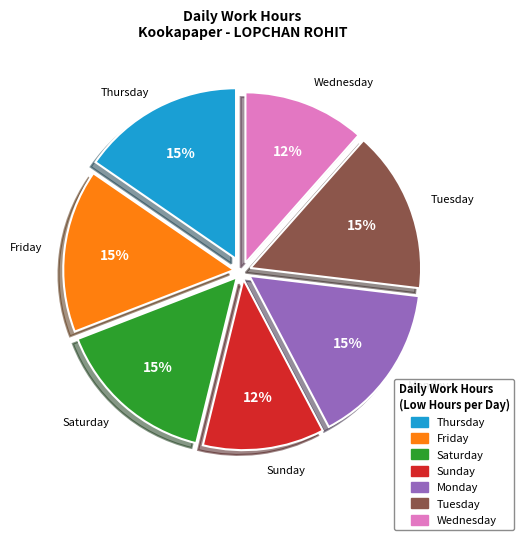

What is the ratio of the value at Monday to the value at Tuesday?

1.0